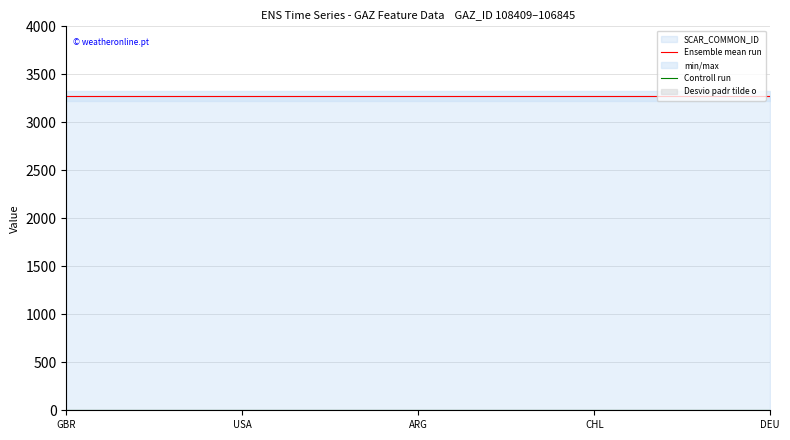

Reading left to right, transcribe all the data shown in this chart.

Ensemble mean run: 3273	3273	3273	3273	3273
Controll run: 0	0	0	0	0